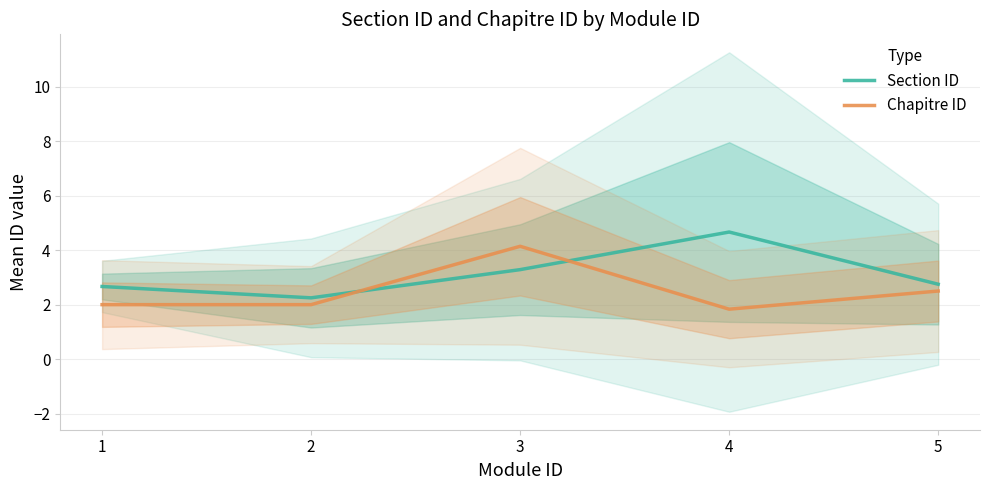

What is the difference between the second highest and minimum values in the Section ID series?

1.0